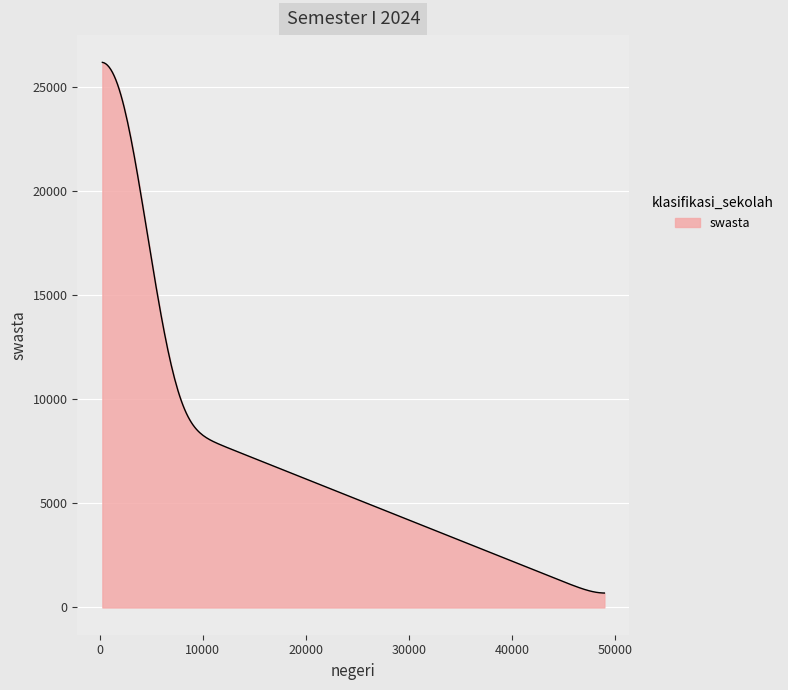

What is the smallest value displayed?

692.9